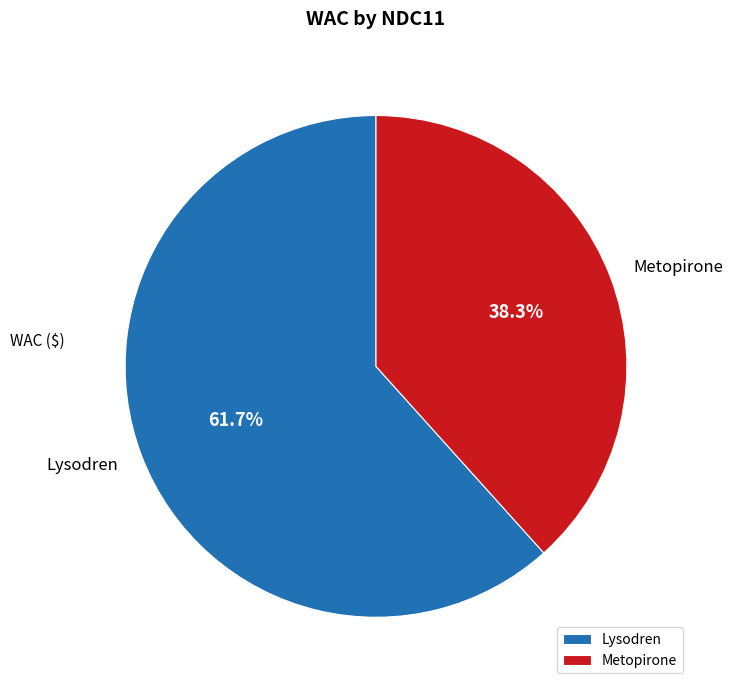

What is the ratio of the value at Lysodren to the value at Metopirone?

1.6